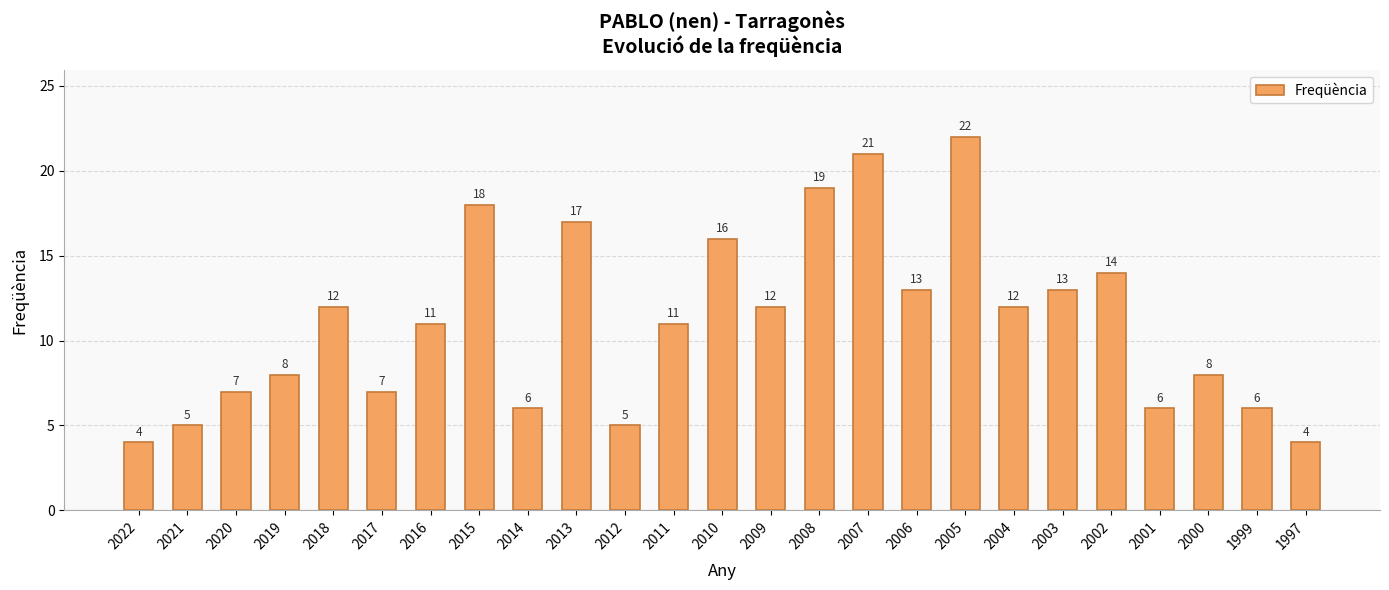

What is the minimum value shown in the chart?

4